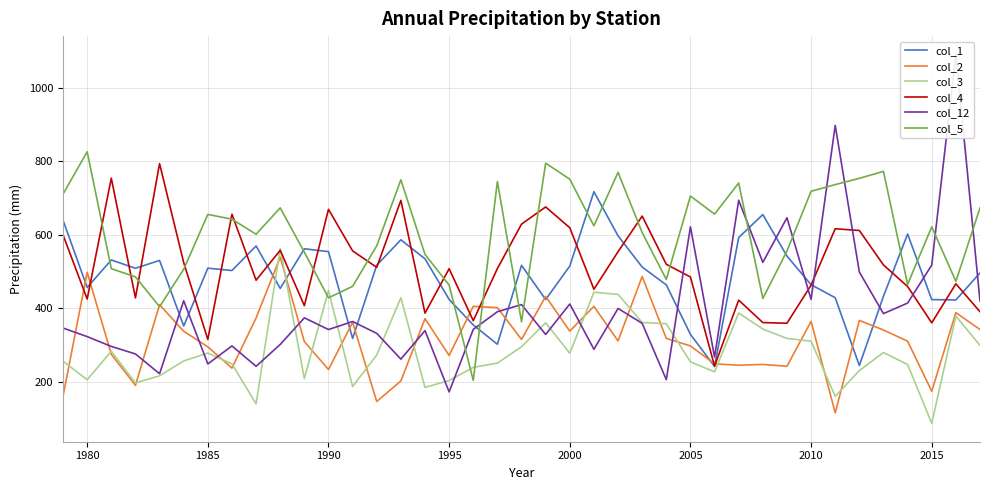

What value does the col_1 series have at 2000?

515.1